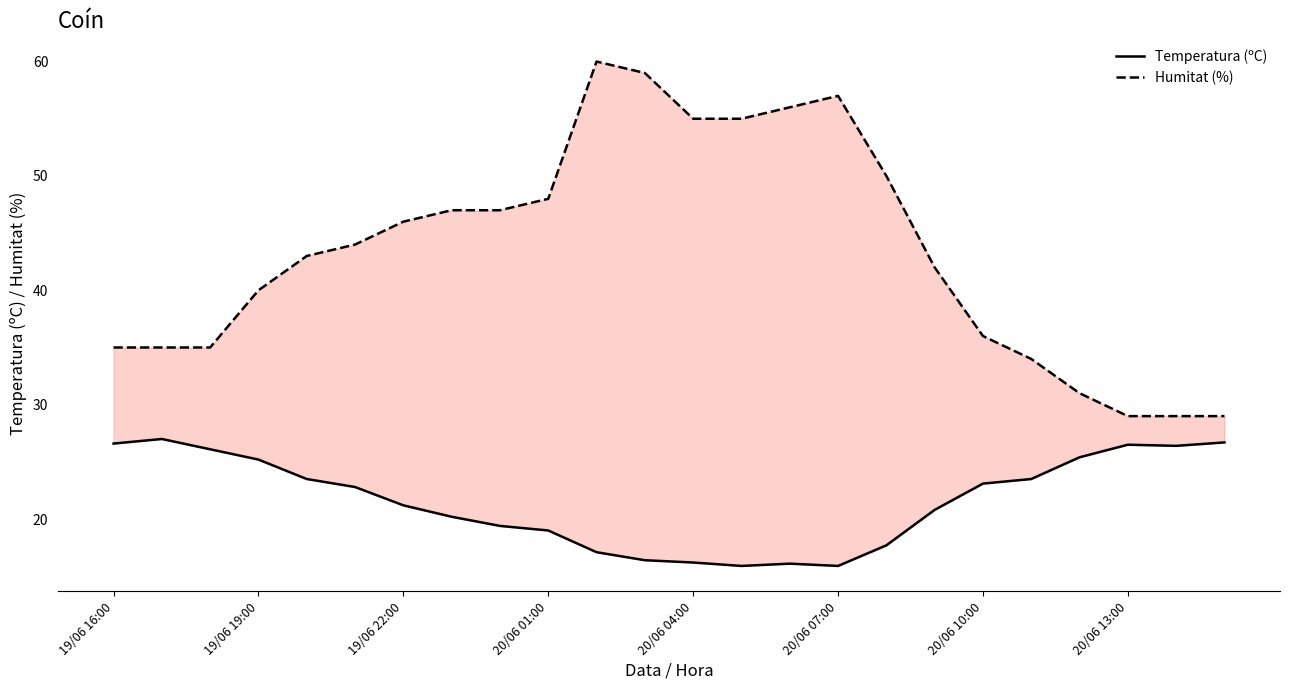

Between 20/06 04:00 and 18, which is larger?

20/06 04:00